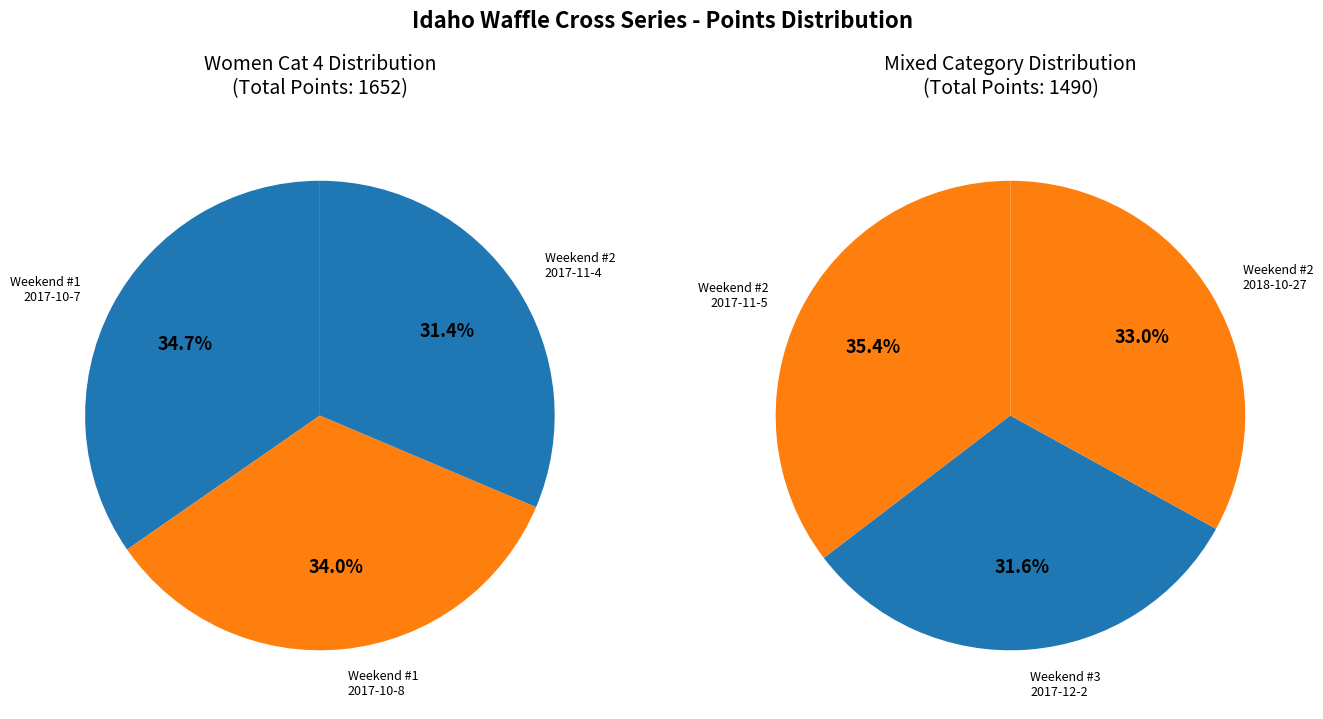

Does Idaho Waffle Cross Series Weekend #2 - 2017-11-4 represent more than half of the total?

No